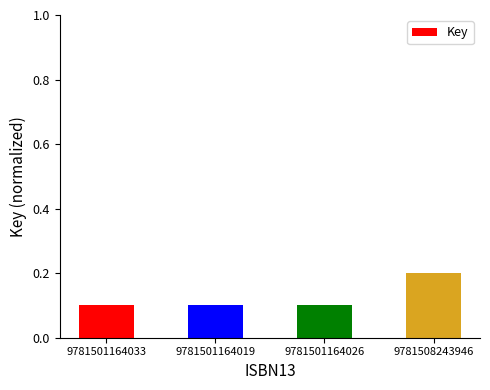

What is the sum of the values at 9781501164033 and 9781508243946?

0.3